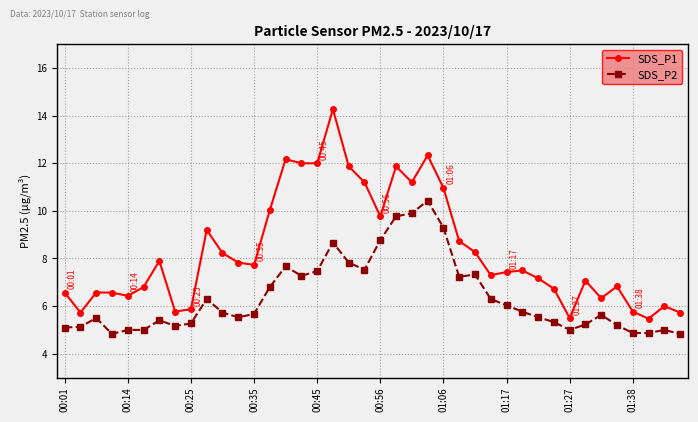

What is the value of the SDS_P2 point at the 2nd from the left?

5.1